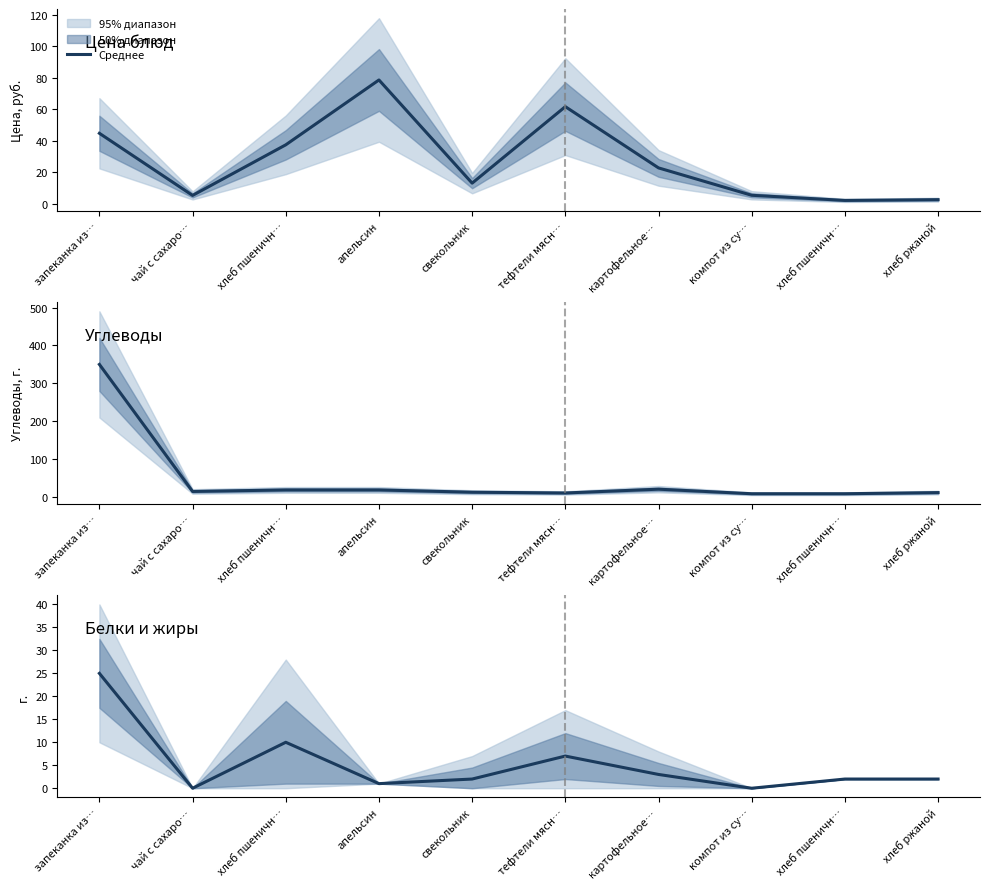

How many data points are above 2?

4